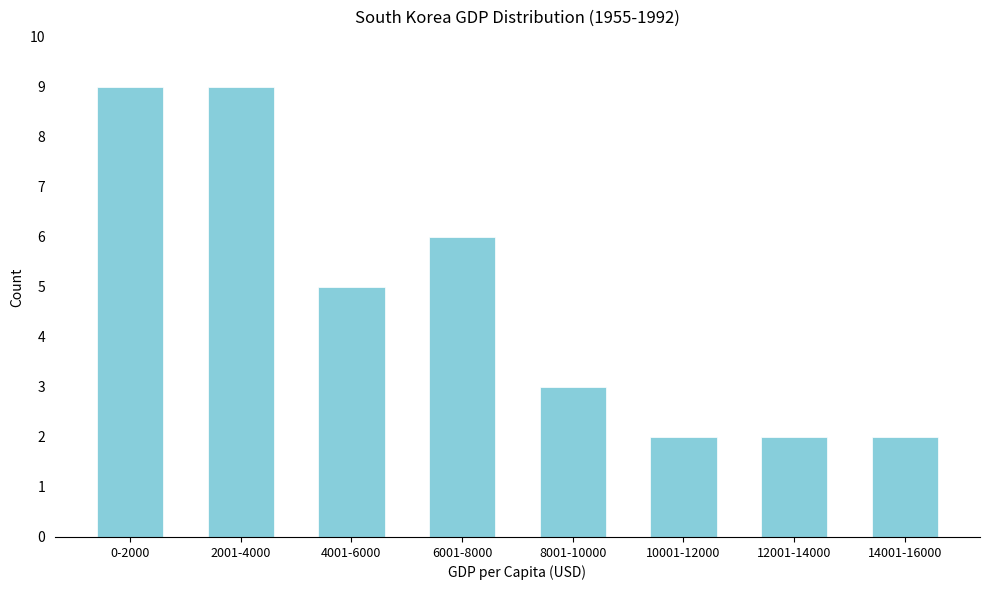

Reading right to left, what are all the values shown in this chart?

14001-16000=2	12001-14000=2	10001-12000=2	8001-10000=3	6001-8000=6	4001-6000=5	2001-4000=9	0-2000=9